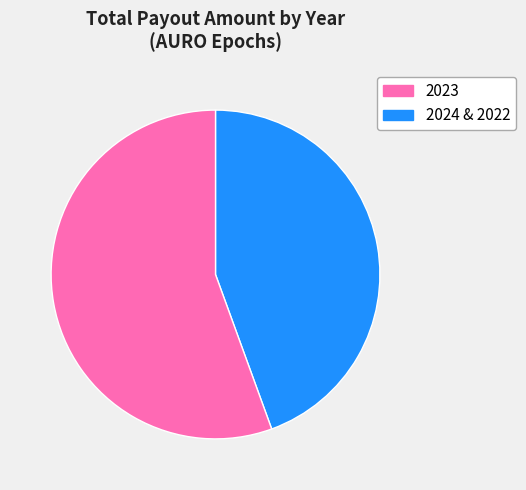

Count the number of slices in the pie.

2